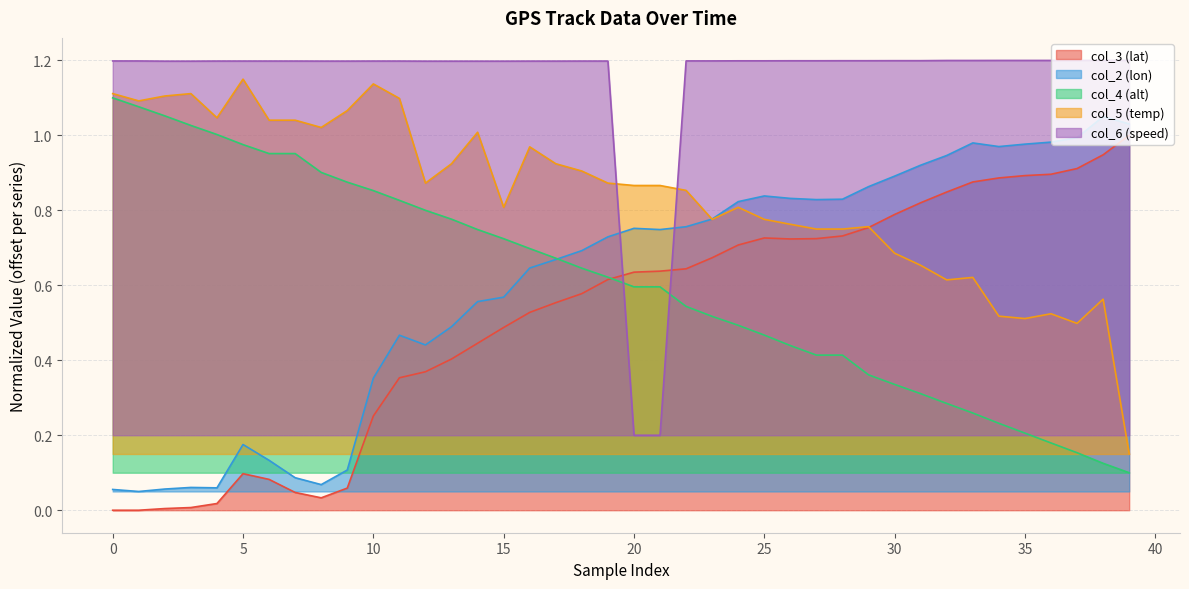

True or false: col_2 (lon) and col_6 (speed) intersect in this chart.

True